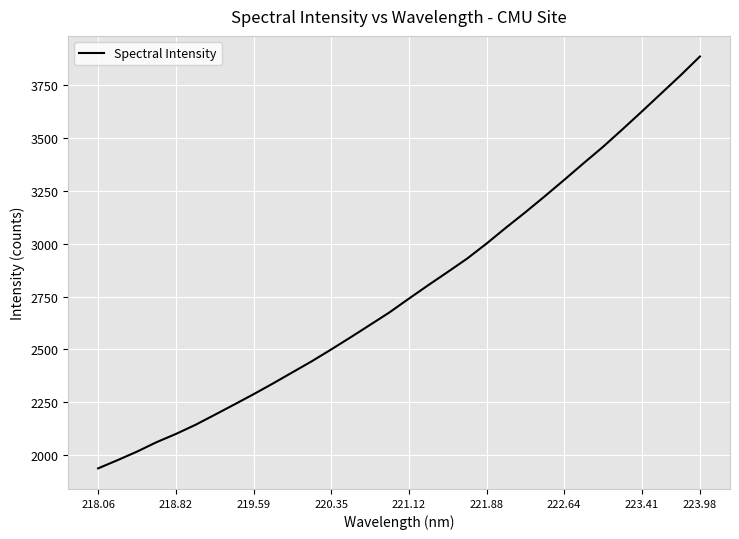

What is the minimum value shown in the chart?

1935.7